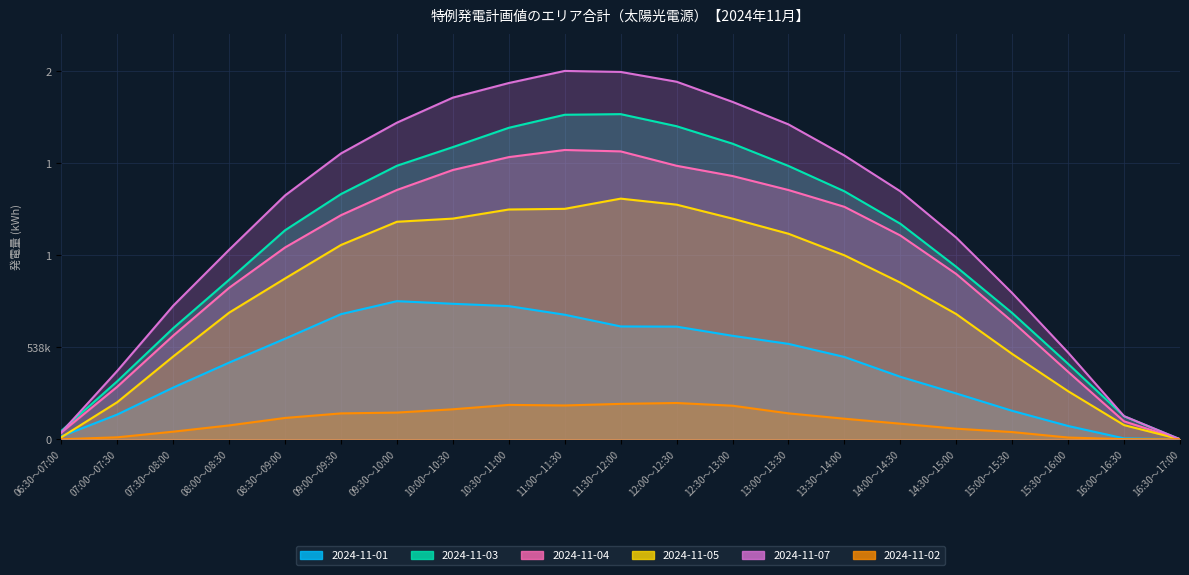

What is the difference between the second highest and second lowest values in the 2024-11-07 series?

2106429